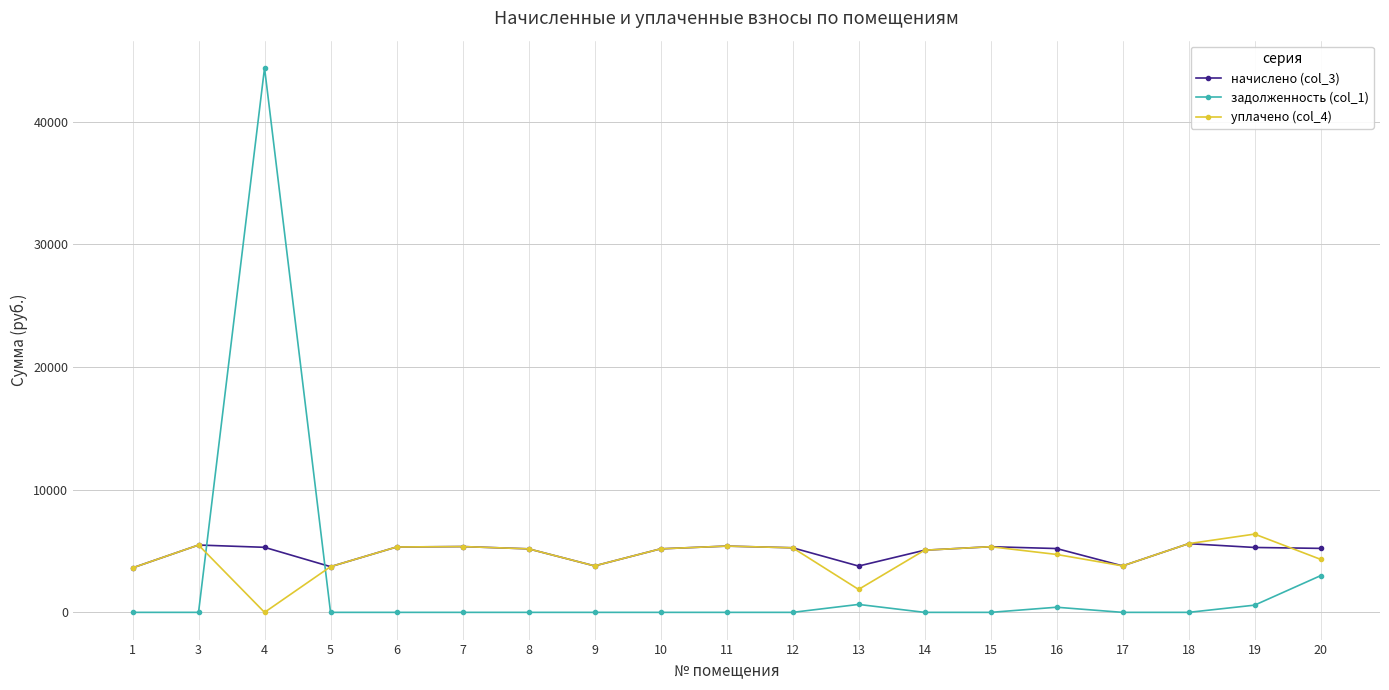

What is the difference between the maximum and minimum values in the начислено (col_3) series?

1974.8